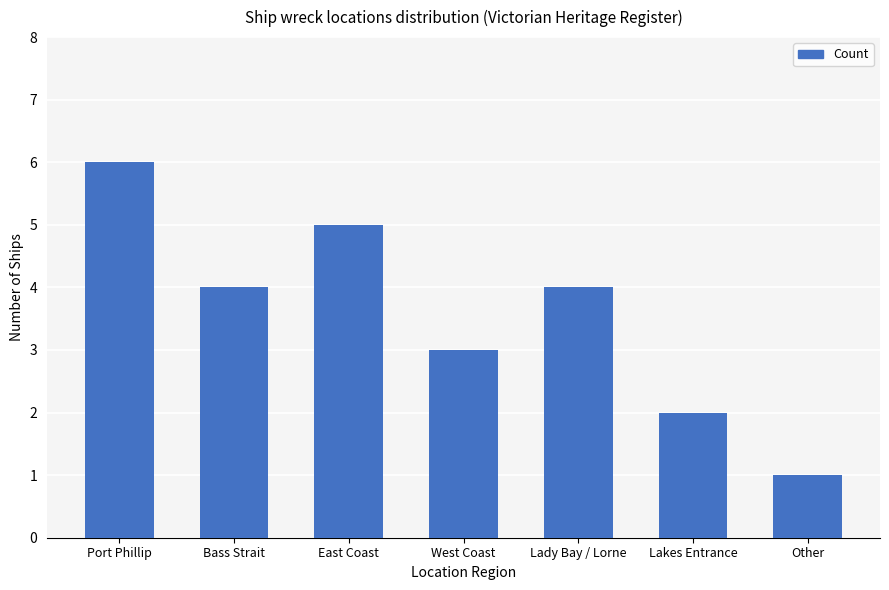

What is the sum of the values at Bass Strait and East Coast?

9